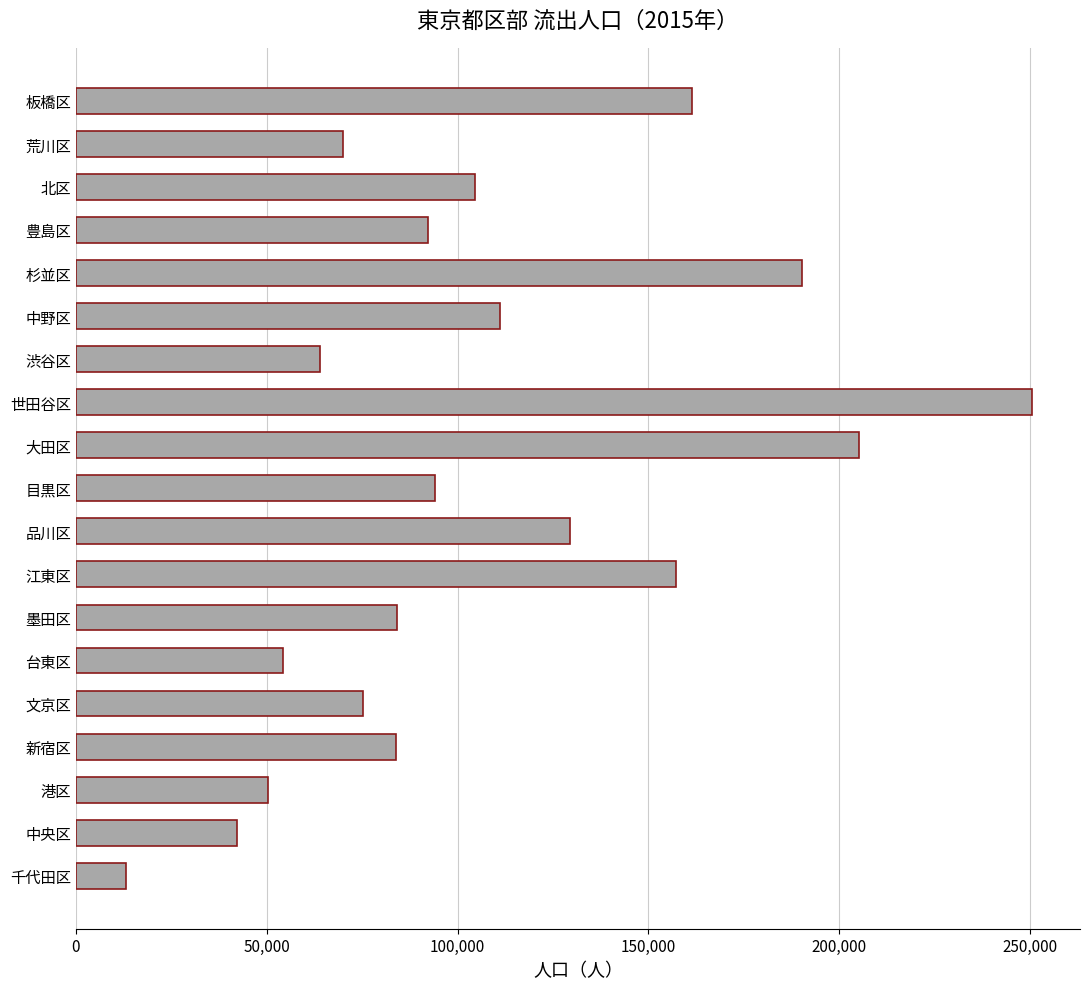

What is the difference between the second highest and minimum values?

191820